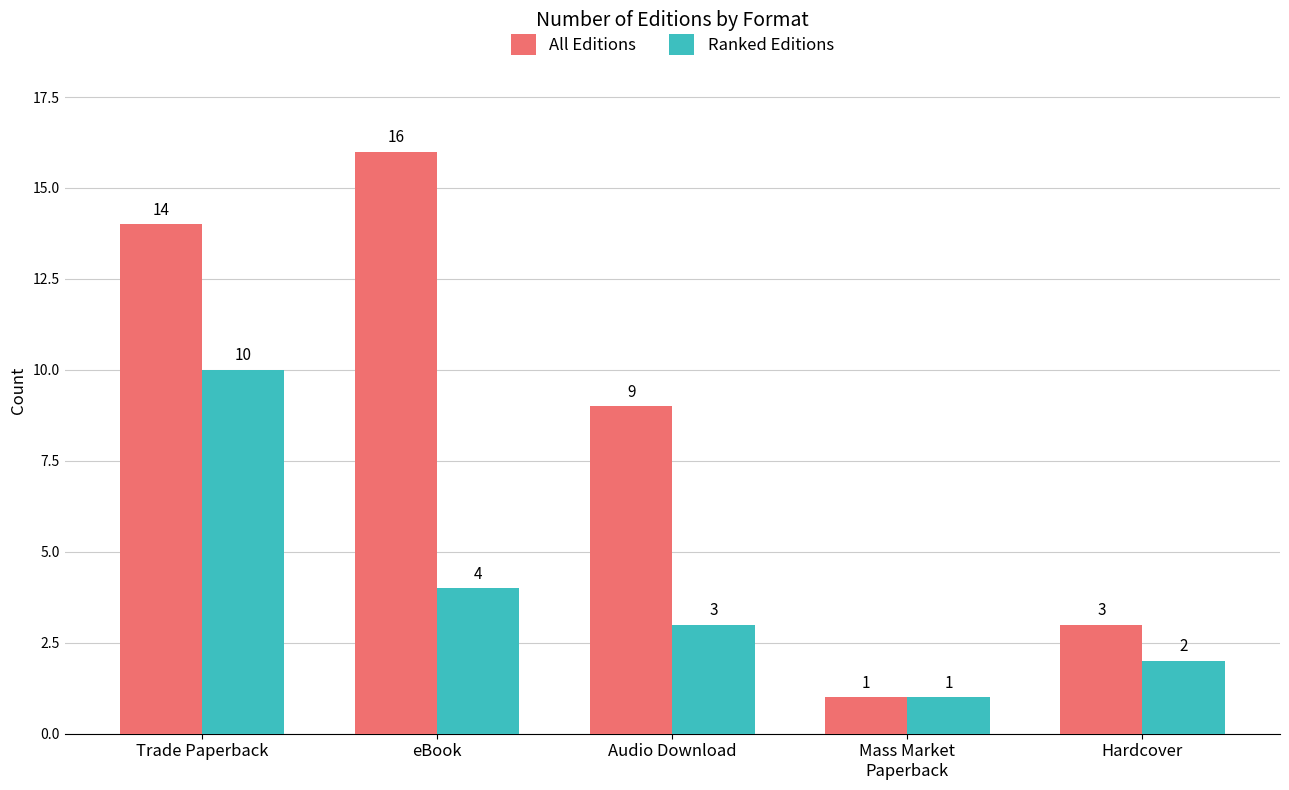

Where does the All Editions series first go above 9?

Trade Paperback